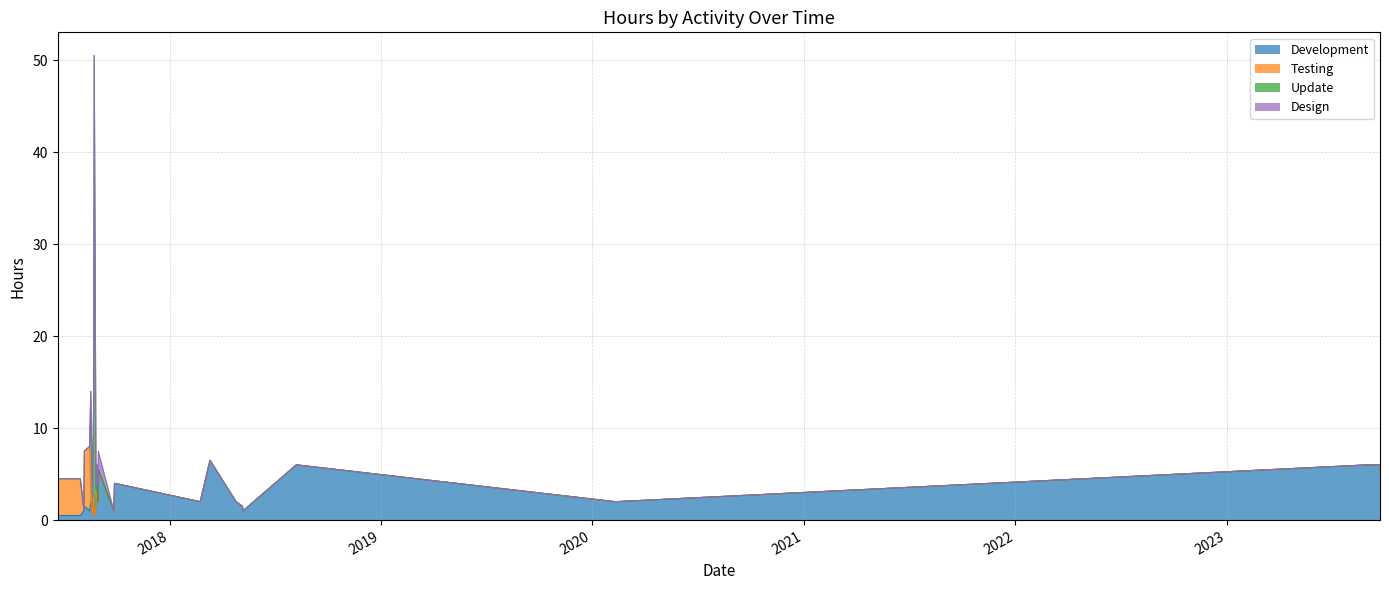

What is the minimum value shown in the chart?

0.5